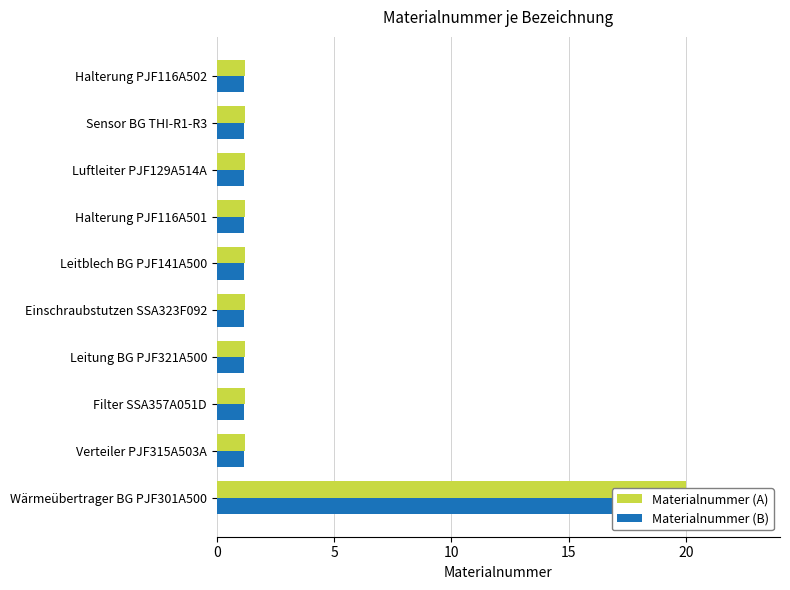

What is the sum of all Materialnummer (B) values?

29.8